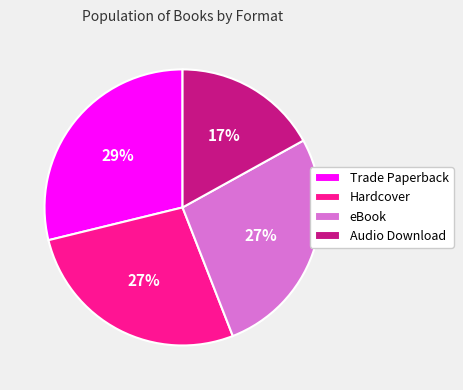

Which category has the smallest portion of the pie?

Audio Download